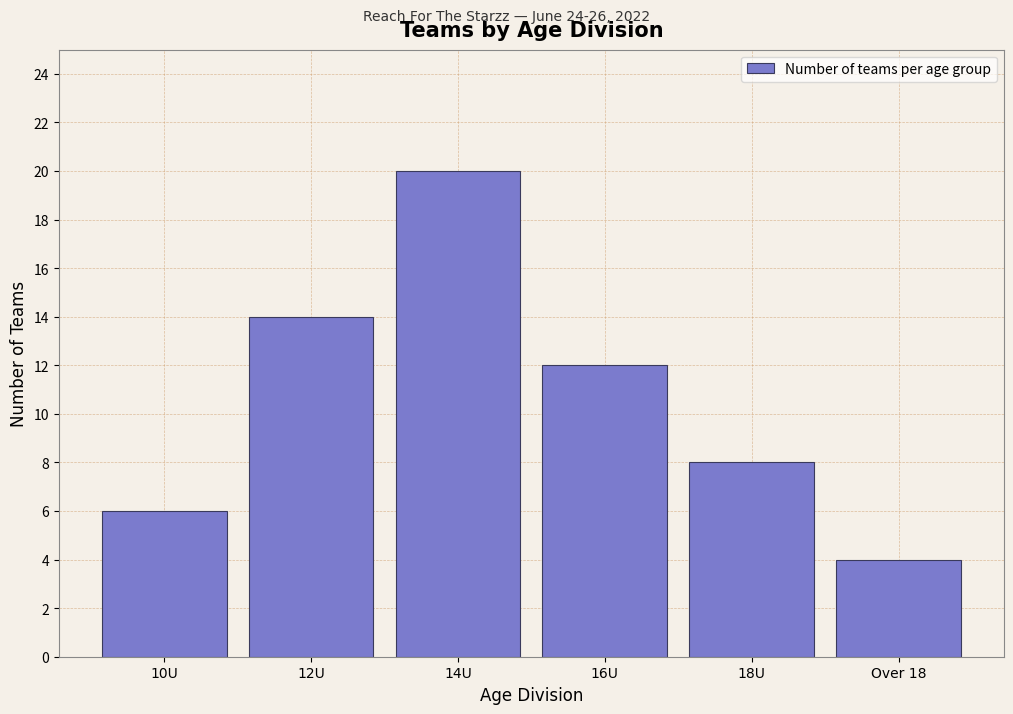

Reading left to right, list all the values displayed in this chart.

6	14	20	12	8	4